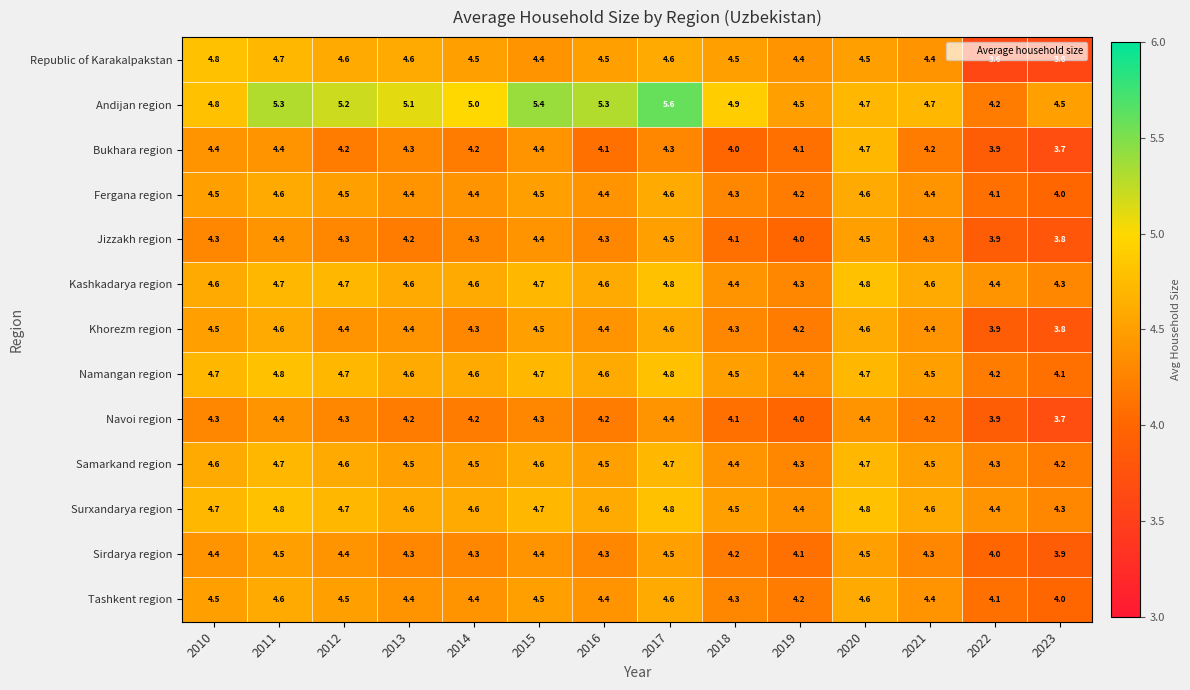

The Surxandarya region series shows 4.6 at 2016. True or false?

True